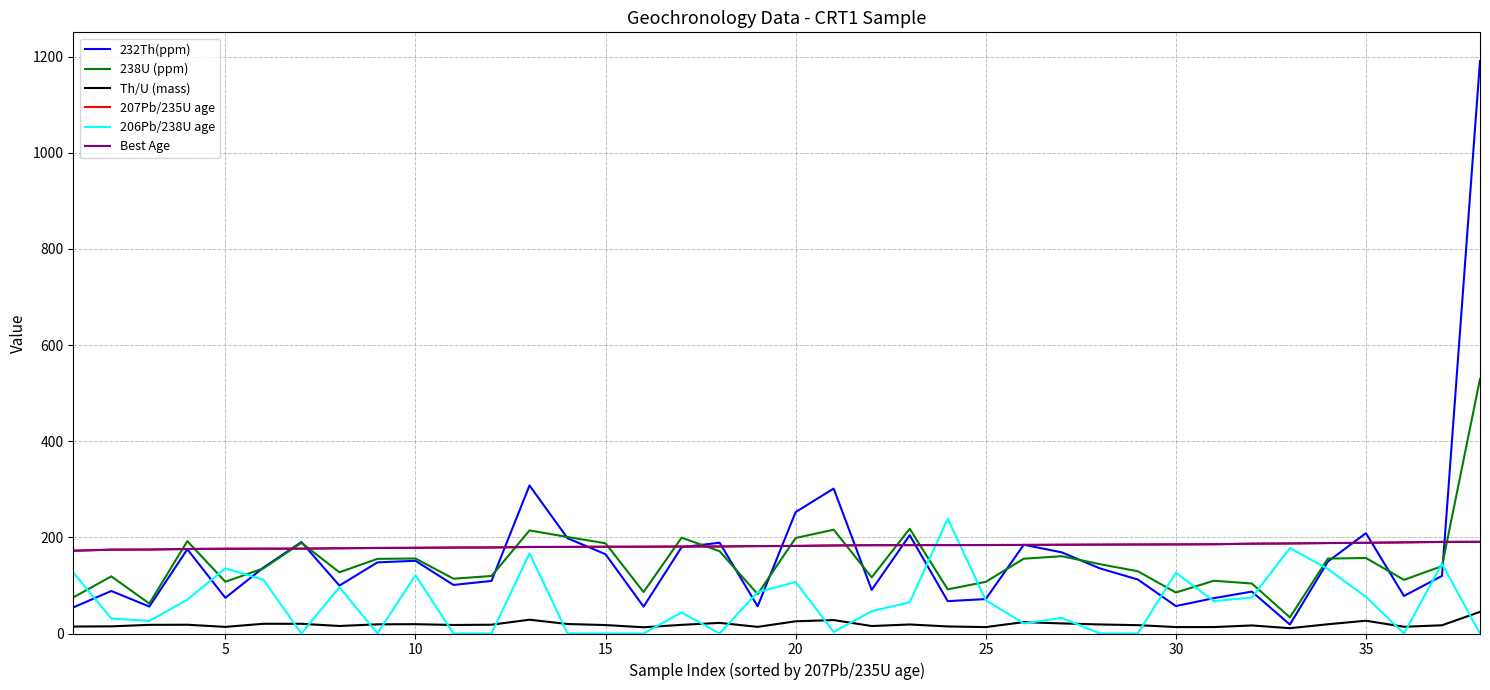

Does the chart display data point markers on the line(s)?

No